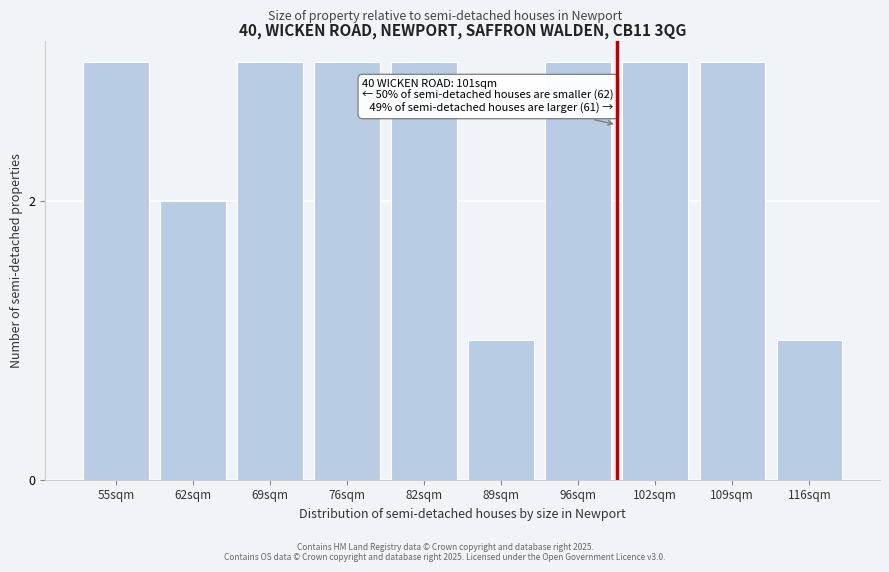

Reading left to right, list all the values displayed in this chart.

55sqm=3	62sqm=2	69sqm=3	76sqm=3	82sqm=3	89sqm=1	96sqm=3	102sqm=3	109sqm=3	116sqm=1